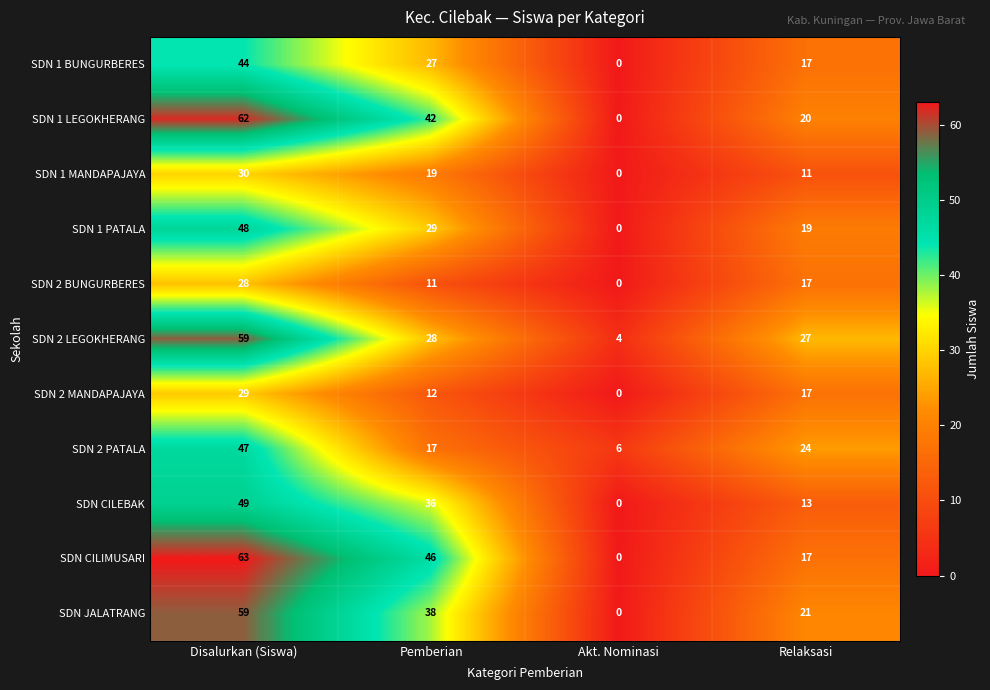

Is it true that SDN 1 PATALA equals 28 at Disalurkan (Siswa)?

False